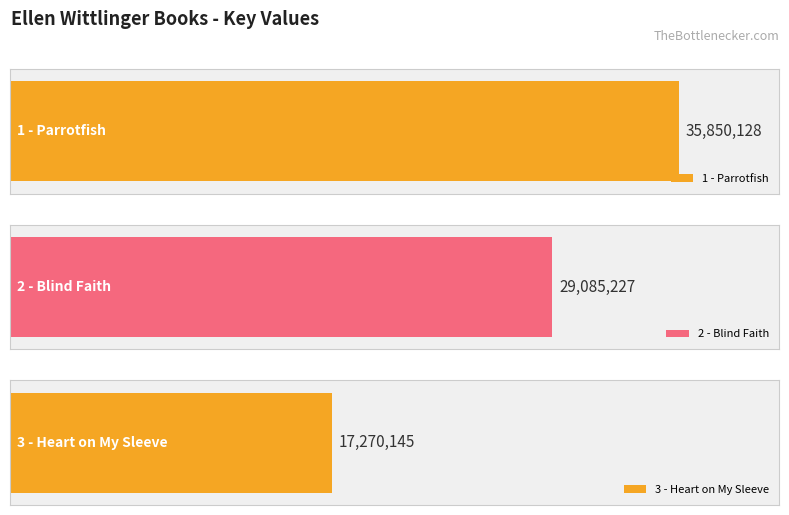

Approximately how many times larger is the value at 3 - Heart on My Sleeve compared to 1 - Parrotfish?

0.5